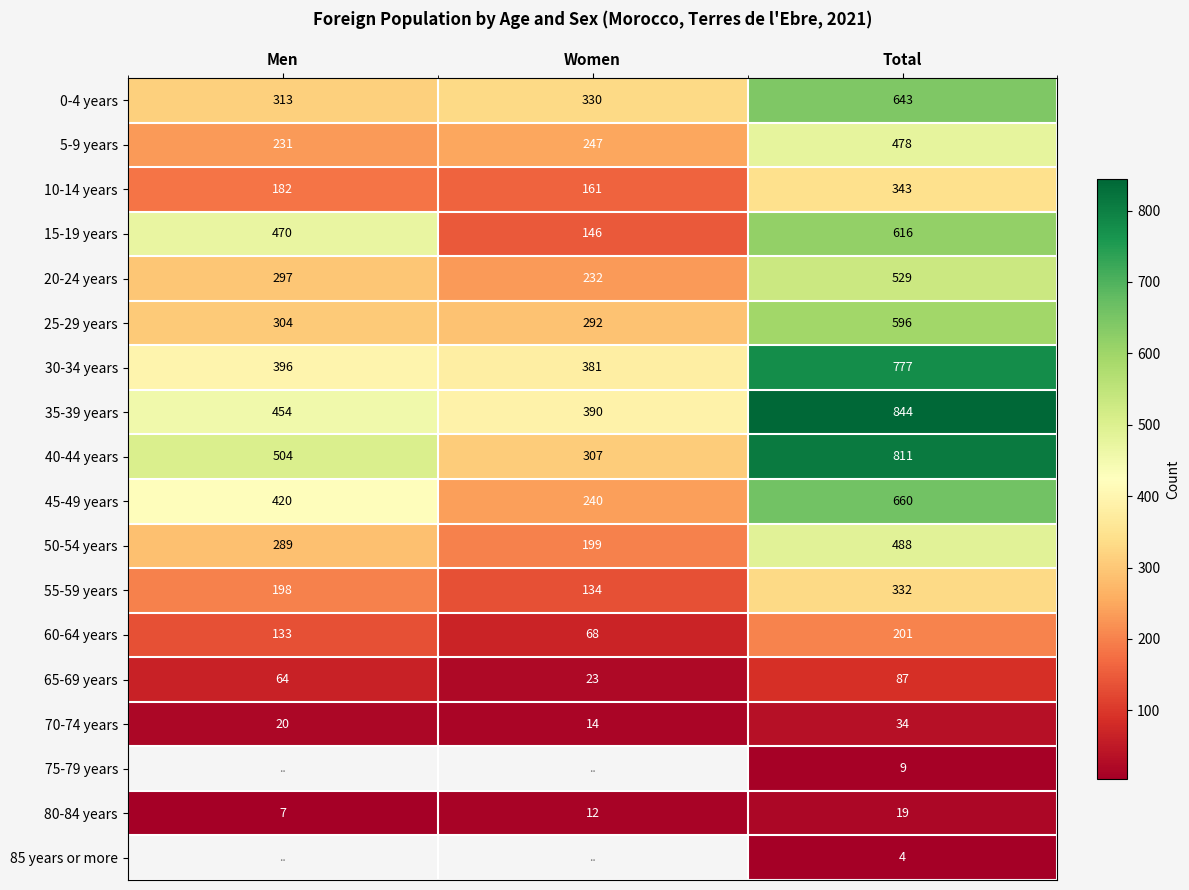

What is the sum of all 10-14 years values?

686